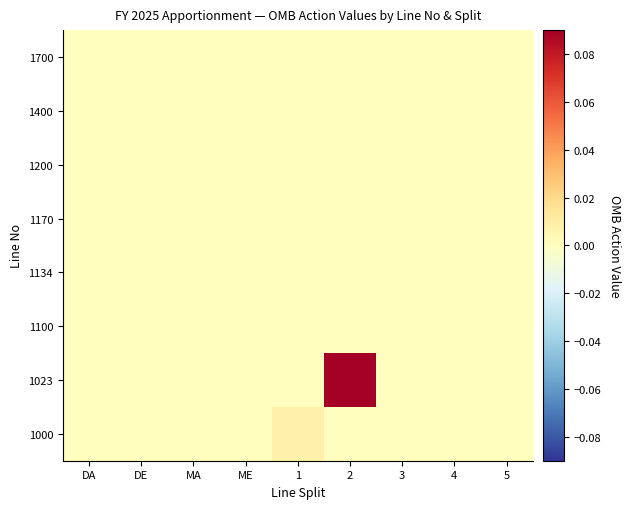

How many distinct data groups are displayed?

8